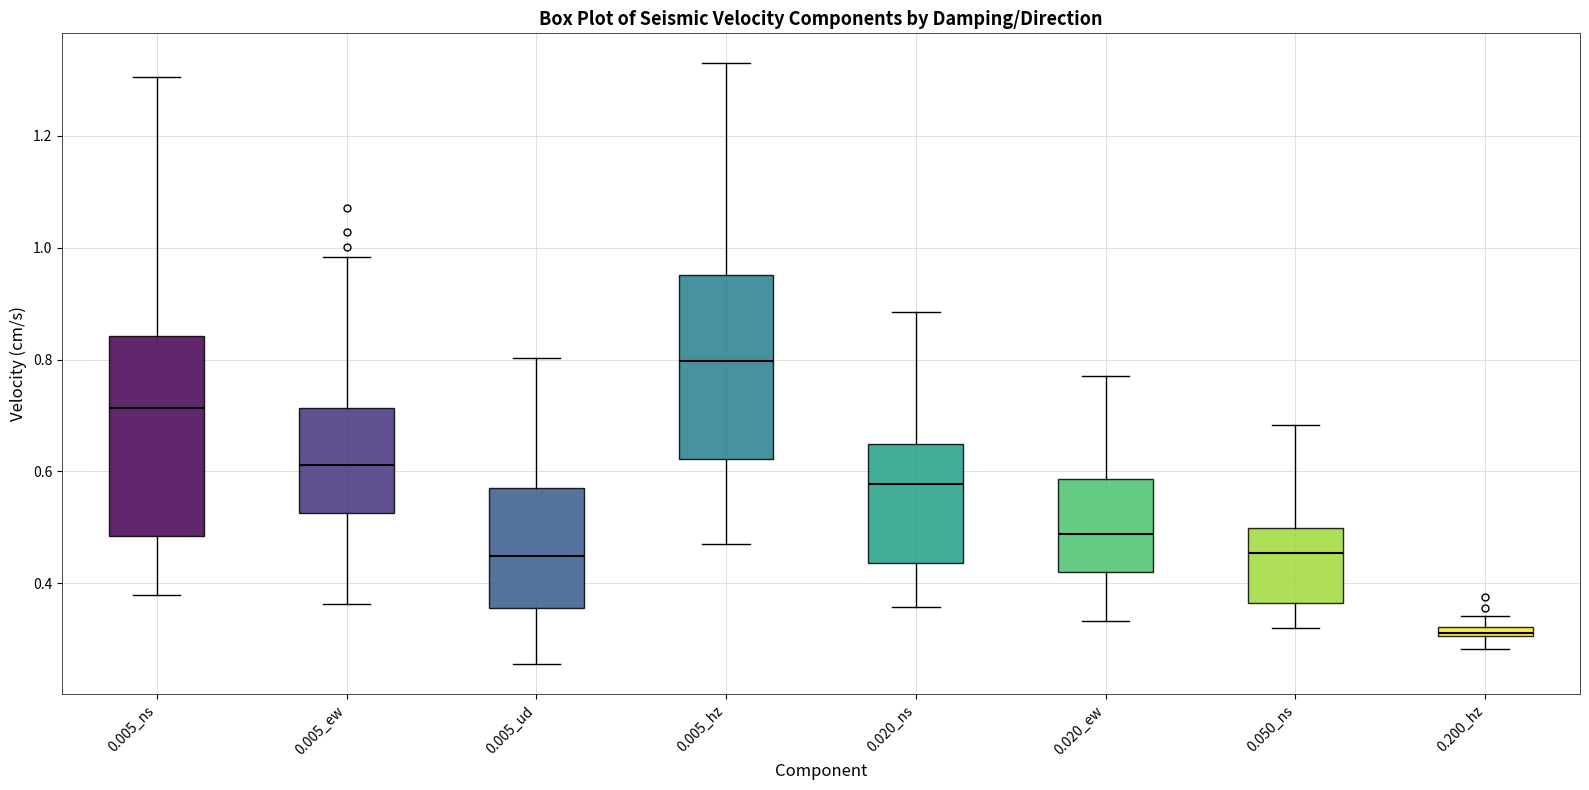

Which box is the tallest, from its lower edge to its upper edge?

0.005_ns